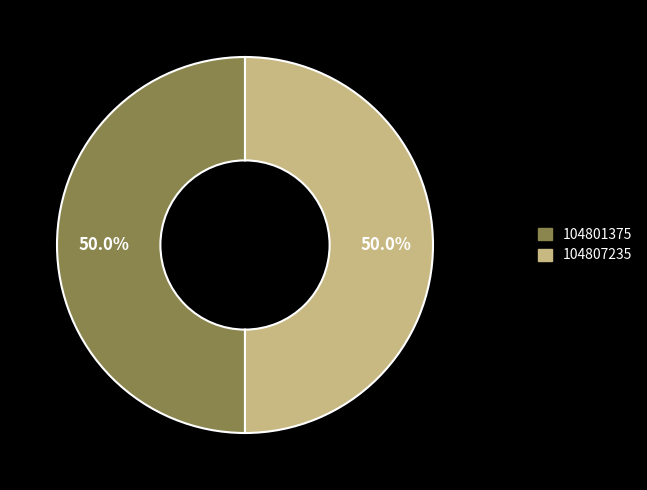

Count the number of slices in the pie.

2